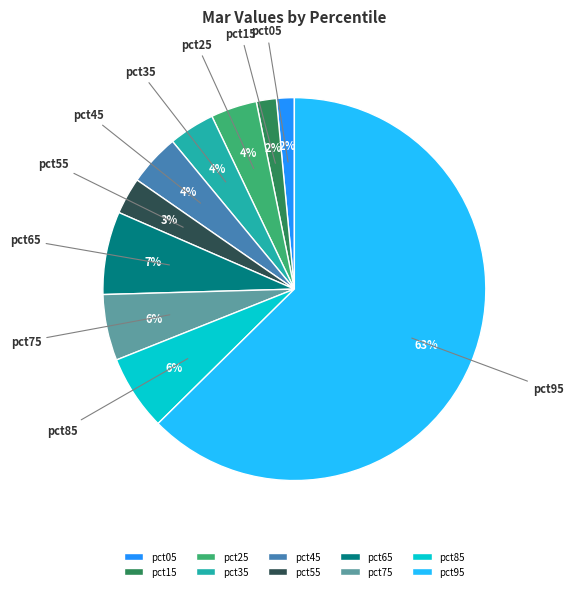

The pct85 slice represents 1% of the pie. True or false?

False